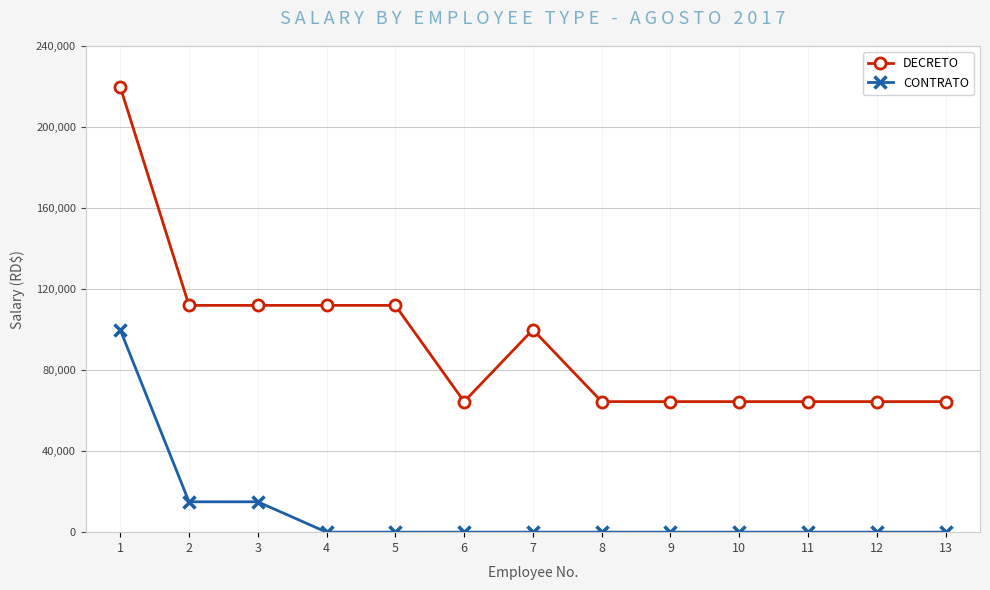

True or false: DECRETO and CONTRATO cross at least once.

False